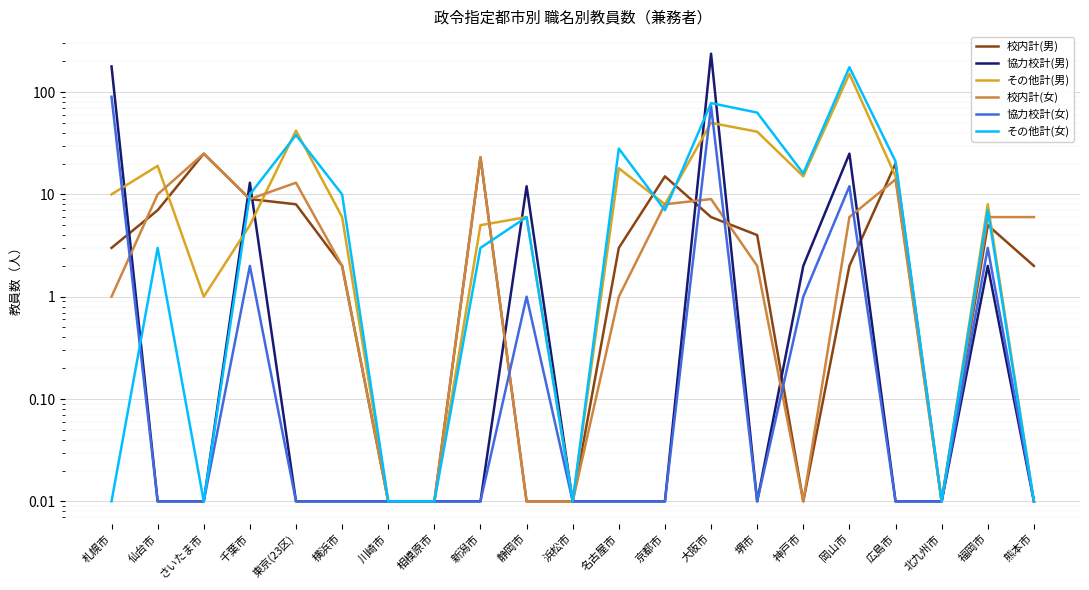

What is the sum of the その他計(男) values at 仙台市 and 新潟市?

24.0